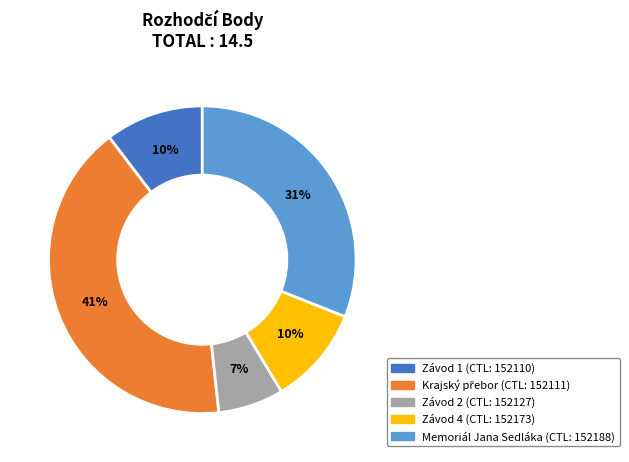

Is there a majority slice in this chart?

No